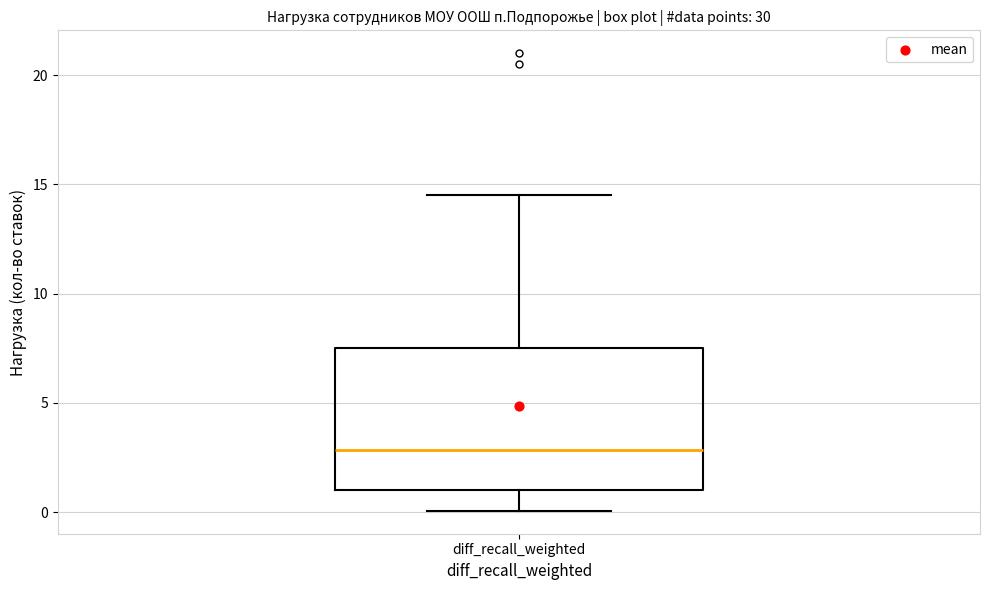

Where does the lower whisker of the box for diff_recall_weighted end on the y-axis? The values are not printed on the chart, so give them approximately, as read against the axis.

0.0